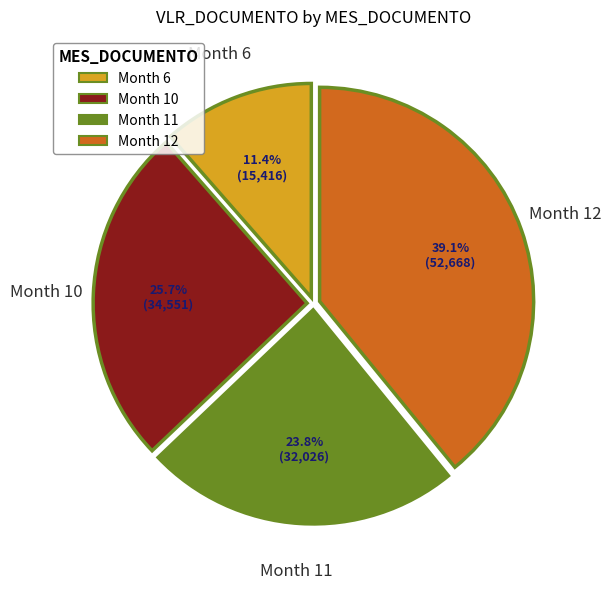

What is the largest slice in the pie chart?

Month 12